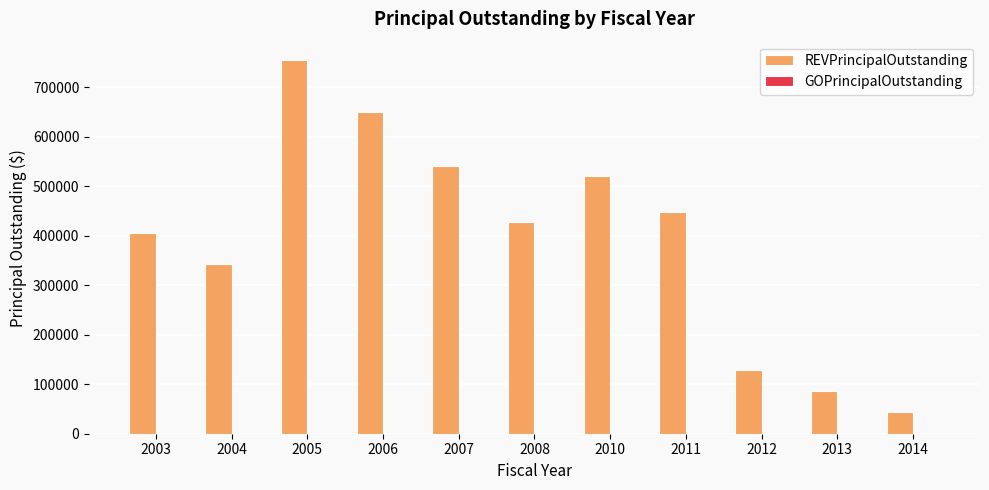

Are the bars horizontal?

No